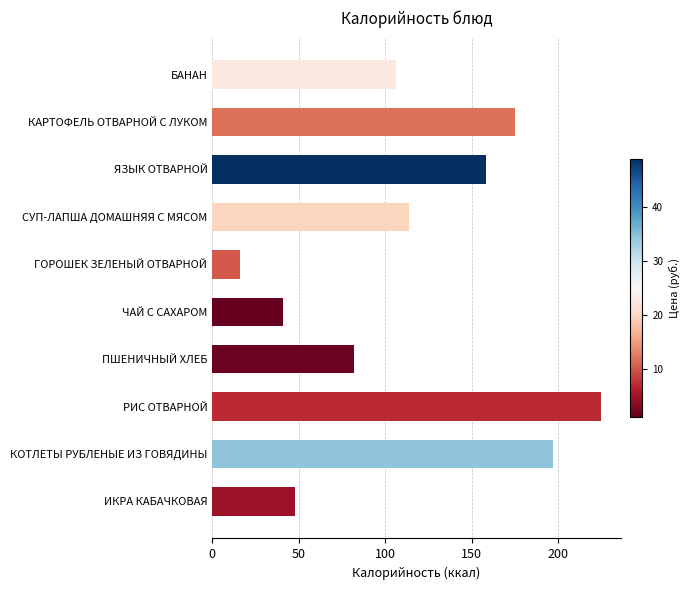

At which category does the chart reach its peak across all series?

РИС ОТВАРНОЙ